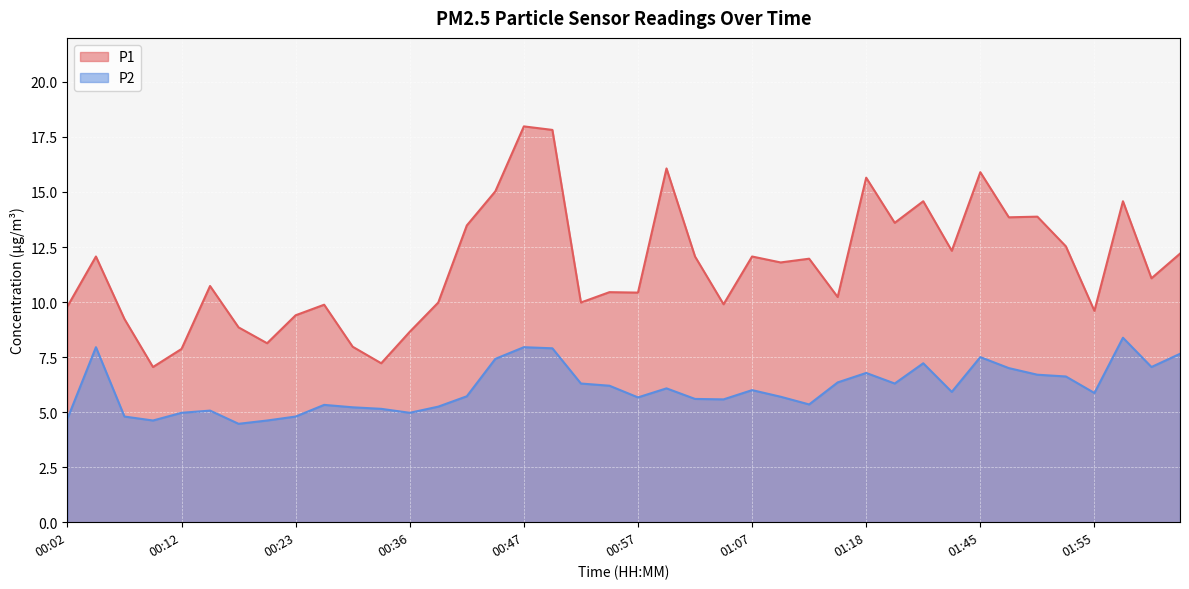

True or false: P1 and P2 intersect in this chart.

False